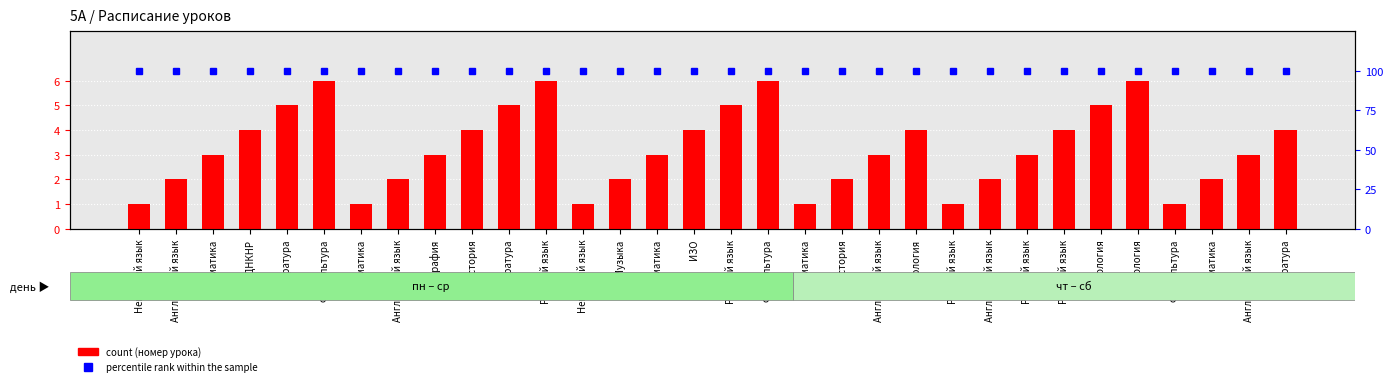

What is the sum of the count values at Русский язык and Русский язык?

8